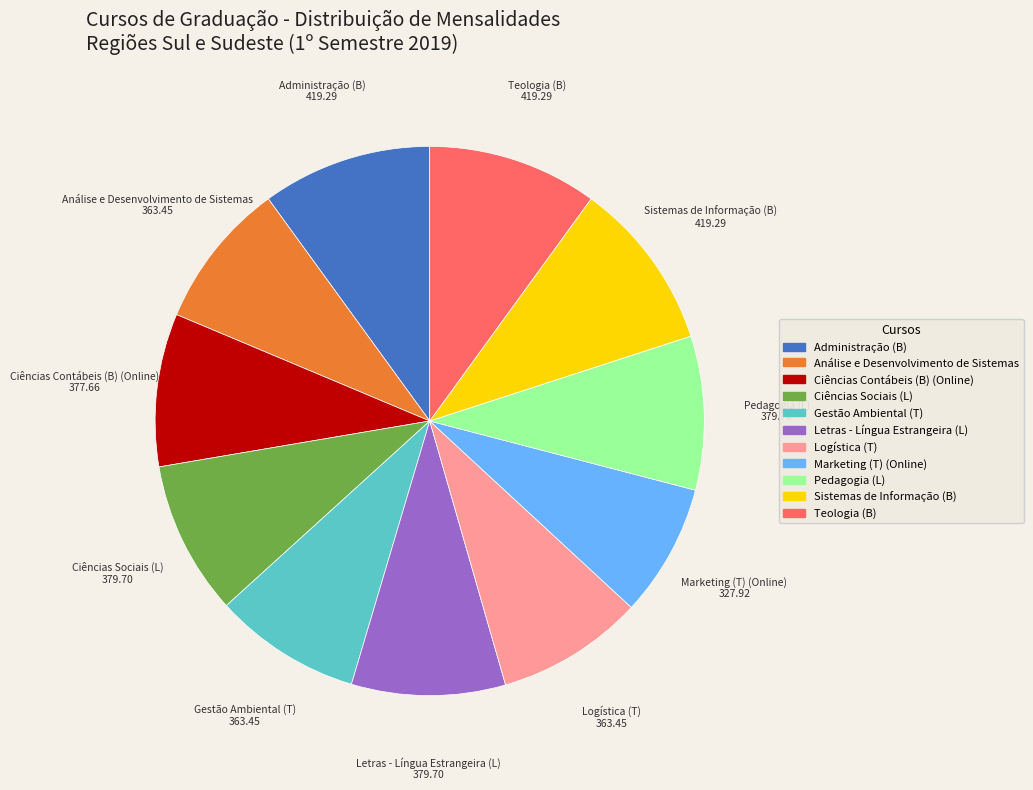

Approximately how many times larger is the value at Logística (T) compared to Marketing (T) (Online)?

1.1